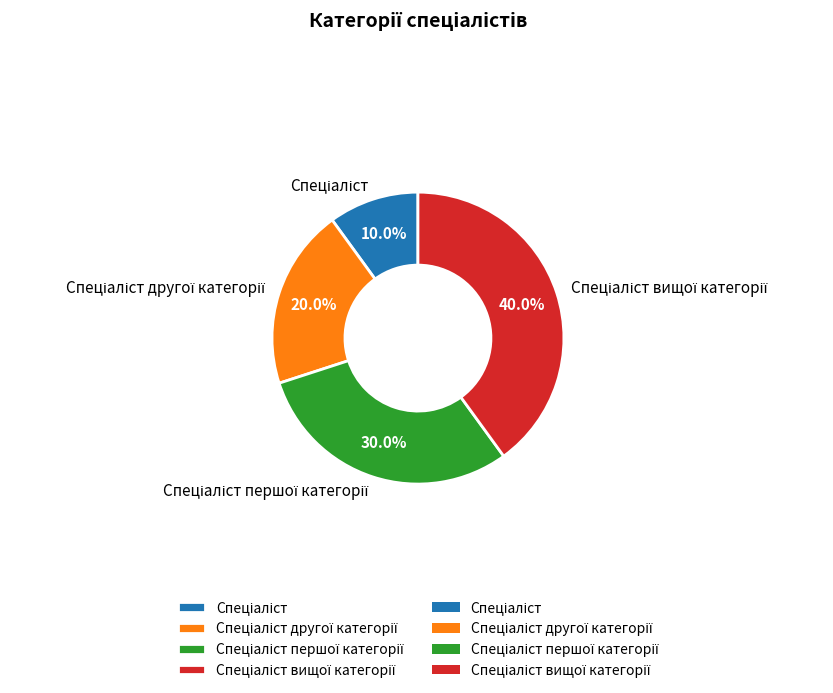

Does any single category account for the majority?

No